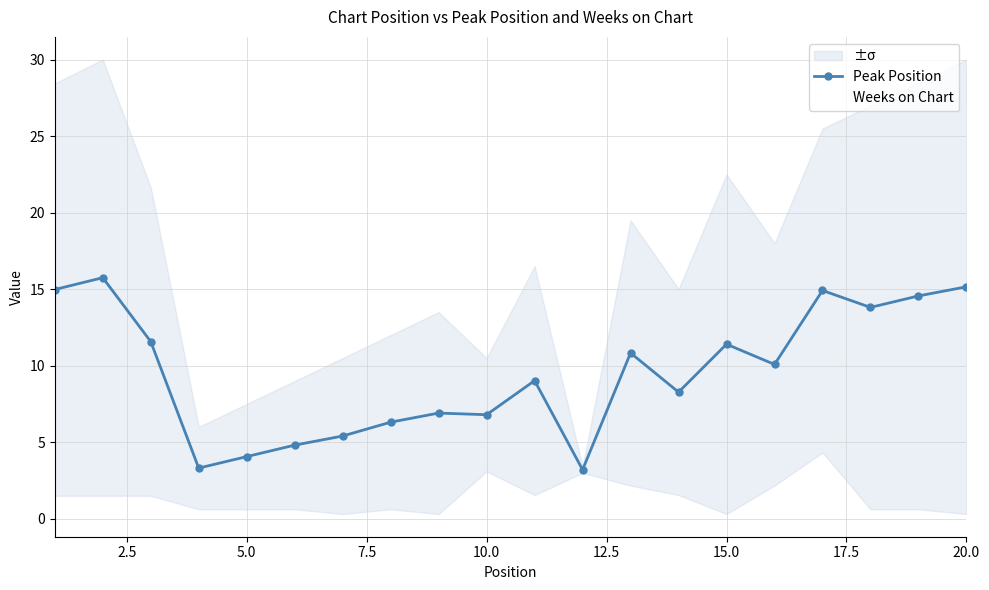

True or false: Peak Position has a value of 4.3 at 10.0.

False